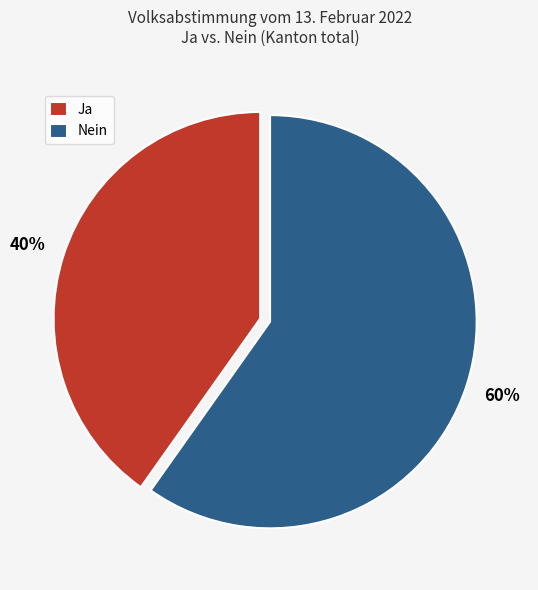

Does any single category account for the majority?

Yes